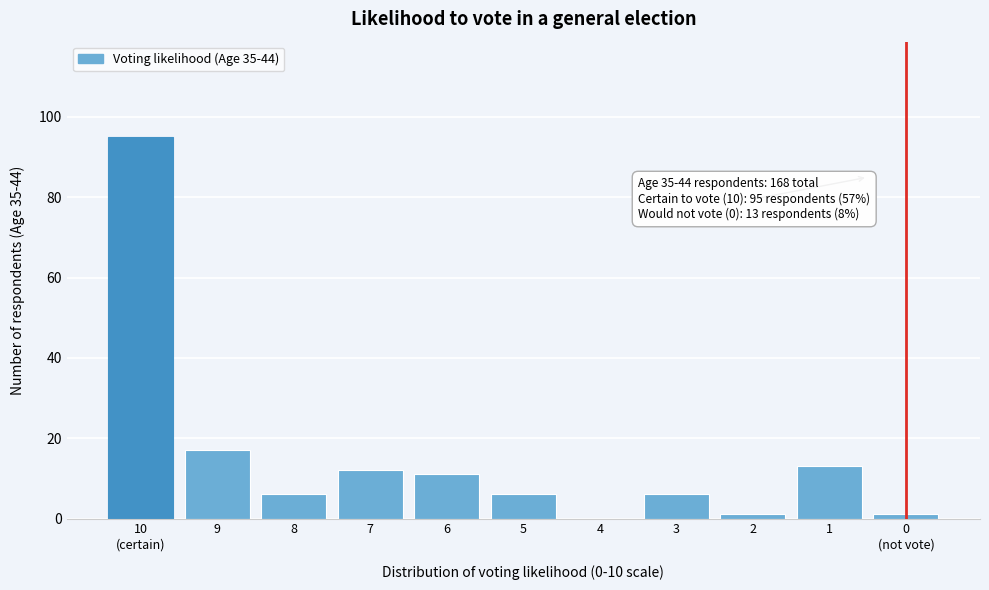

What is the sum of the values at 3 and 9?

23